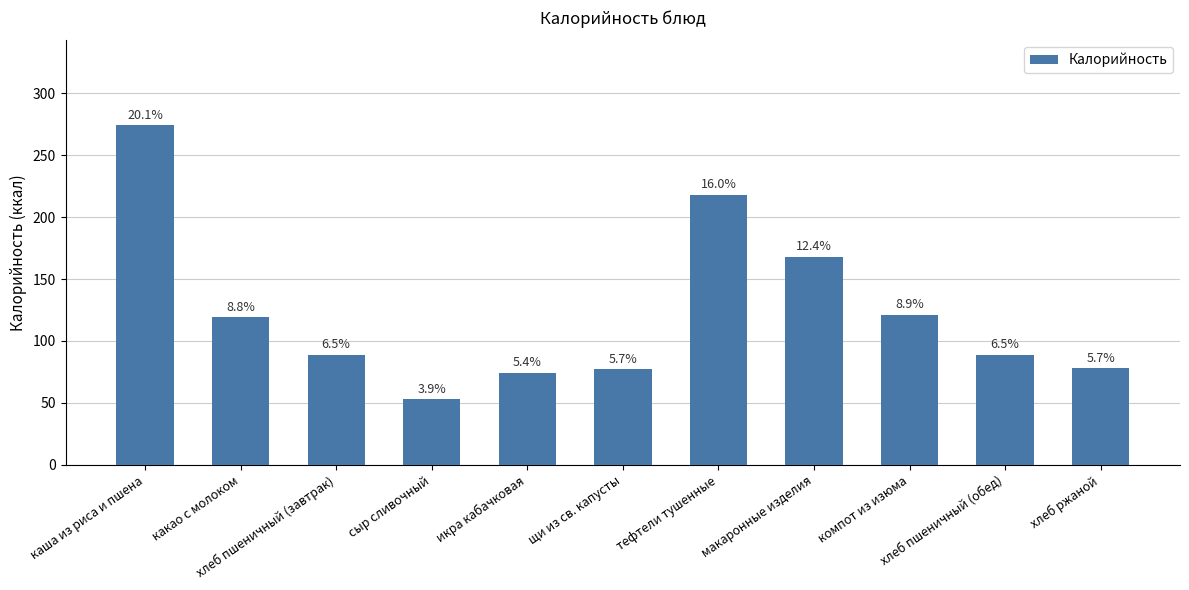

How many bars are there in total?

11